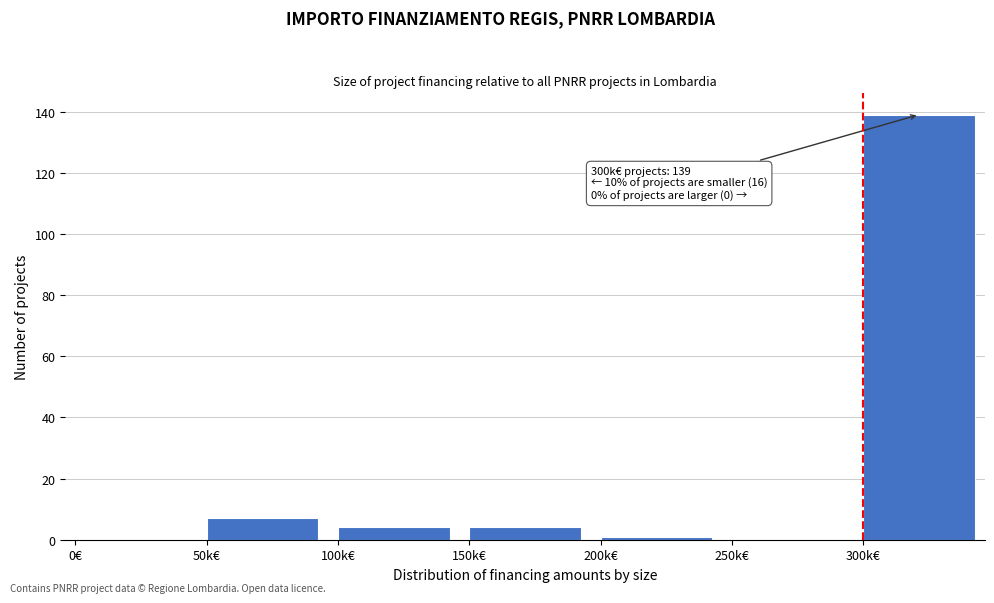

Reading left to right, list all the values displayed in this chart.

0€=0	50k€=7	100k€=4	150k€=4	200k€=1	250k€=0	300k€=139